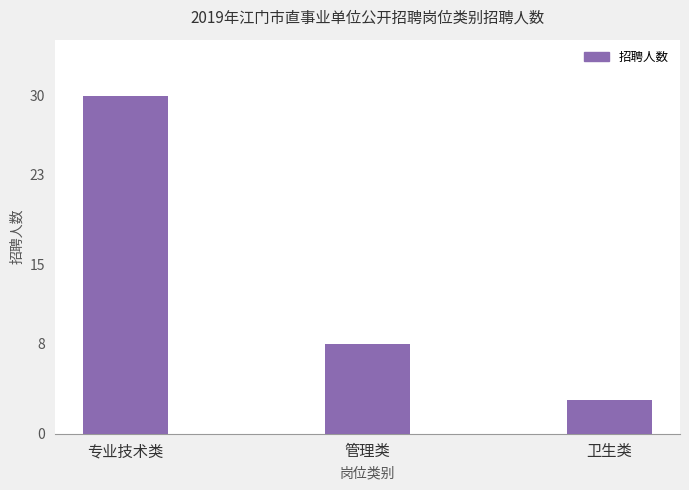

Which has a higher value, 管理类 or 卫生类?

管理类